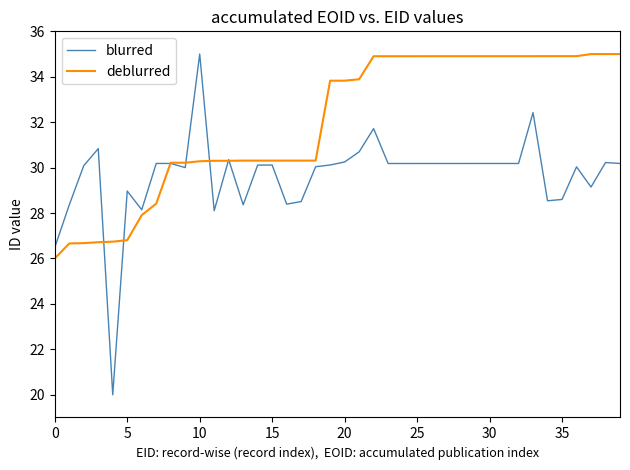

Is this an area chart (filled region under the line)?

No